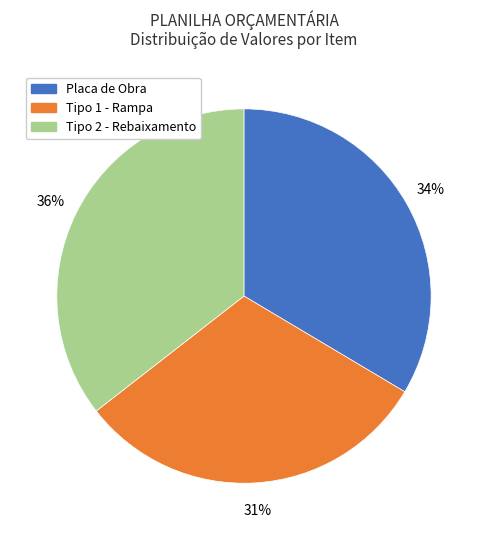

Which category has the smallest portion of the pie?

Tipo 1 - Rampa